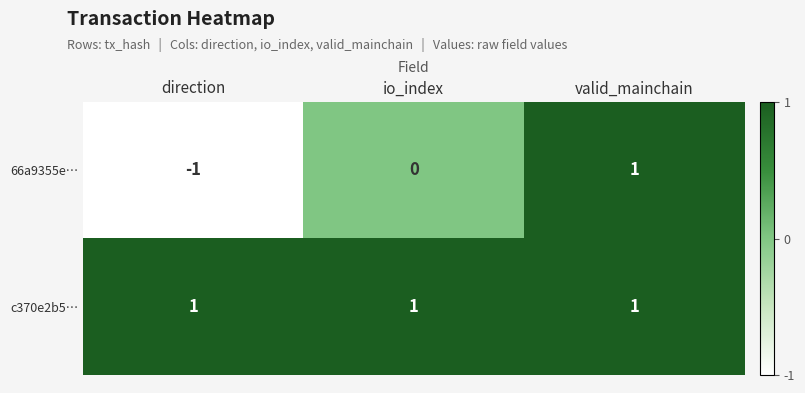

The c370e2b5… series shows 1 at io_index. True or false?

True